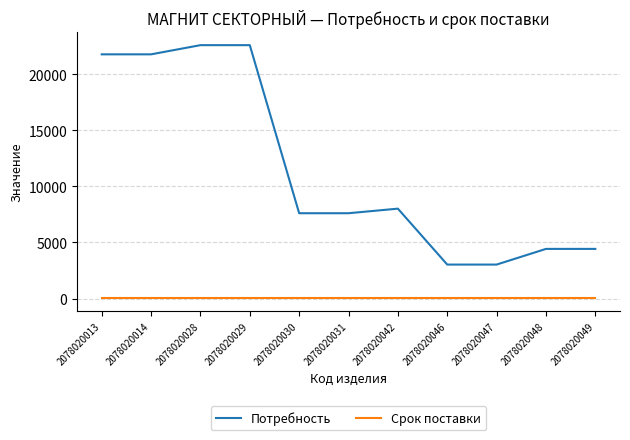

What are all the series names shown in the legend?

Потребность, Срок поставки